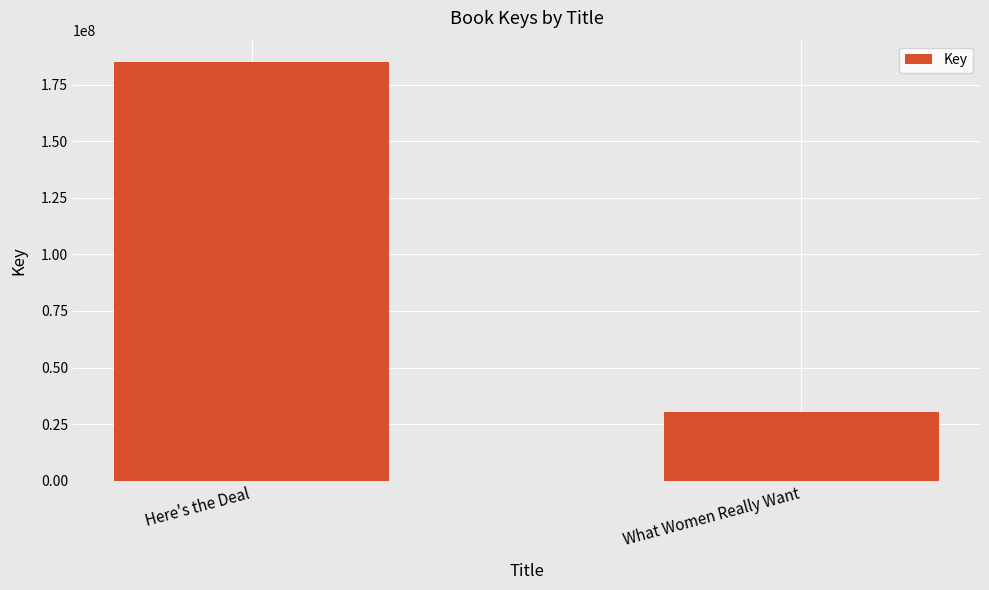

How many distinct data groups are displayed?

1